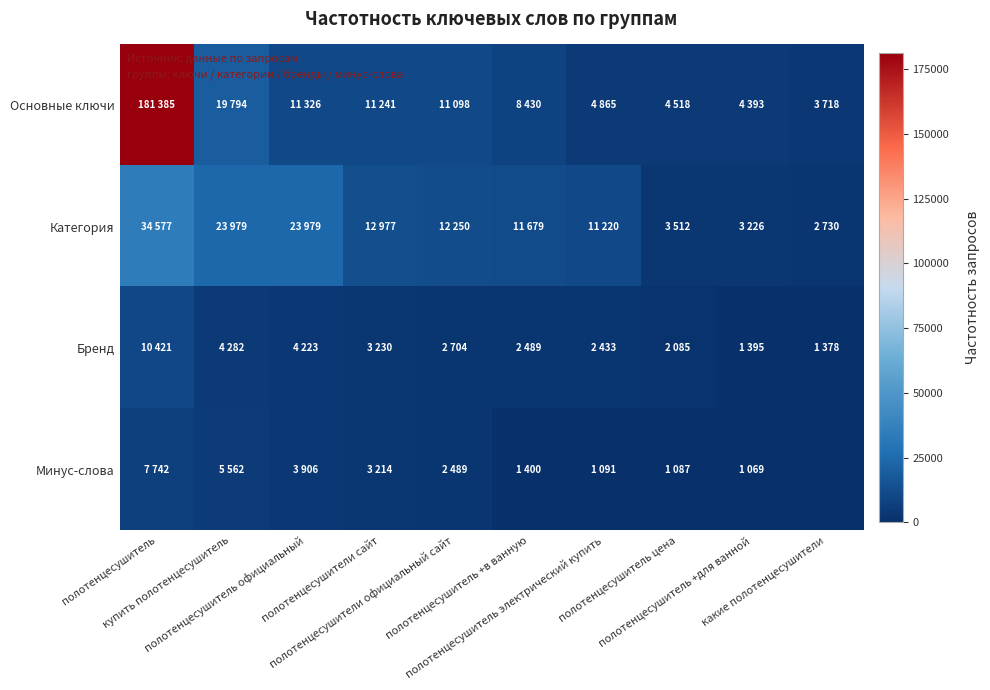

Reading right to left, list all the values displayed in this chart.

Основные ключи: какие полотенцесушители=3718	полотенцесушитель +для ванной=4393	полотенцесушитель цена=4518	полотенцесушитель электрический купить=4865	полотенцесушитель +в ванную=8430	полотенцесушители официальный сайт=11098	полотенцесушители сайт=11241	полотенцесушитель официальный=11326	купить полотенцесушитель=19794	полотенцесушитель=181385
Категория: какие полотенцесушители=2730	полотенцесушитель +для ванной=3226	полотенцесушитель цена=3512	полотенцесушитель электрический купить=11220	полотенцесушитель +в ванную=11679	полотенцесушители официальный сайт=12250	полотенцесушители сайт=12977	полотенцесушитель официальный=23979	купить полотенцесушитель=23979	полотенцесушитель=34577
Бренд: какие полотенцесушители=1378	полотенцесушитель +для ванной=1395	полотенцесушитель цена=2085	полотенцесушитель электрический купить=2433	полотенцесушитель +в ванную=2489	полотенцесушители официальный сайт=2704	полотенцесушители сайт=3230	полотенцесушитель официальный=4223	купить полотенцесушитель=4282	полотенцесушитель=10421
Минус-слова: какие полотенцесушители=0	полотенцесушитель +для ванной=1069	полотенцесушитель цена=1087	полотенцесушитель электрический купить=1091	полотенцесушитель +в ванную=1400	полотенцесушители официальный сайт=2489	полотенцесушители сайт=3214	полотенцесушитель официальный=3906	купить полотенцесушитель=5562	полотенцесушитель=7742